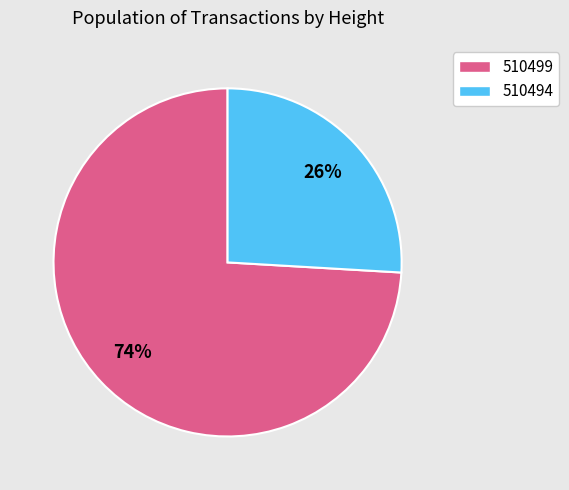

The 510494 slice represents 26% of the pie. True or false?

True